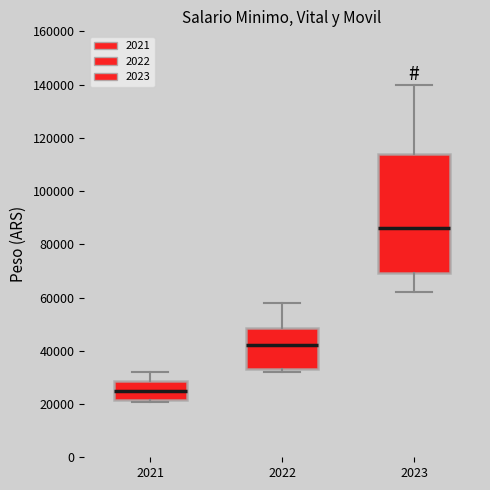

Where does the median line of the box at x = 2022 sit on the y-axis? The values are not printed on the chart, so give them approximately, as read against the axis.

42000